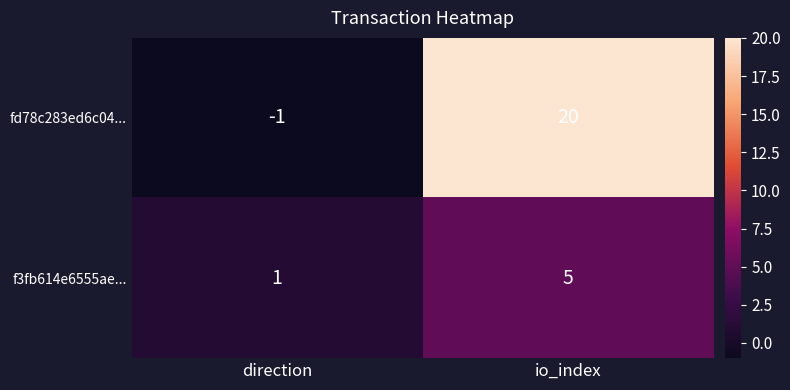

The value of fd78c283ed6c04... at io_index is 20. True or false?

True